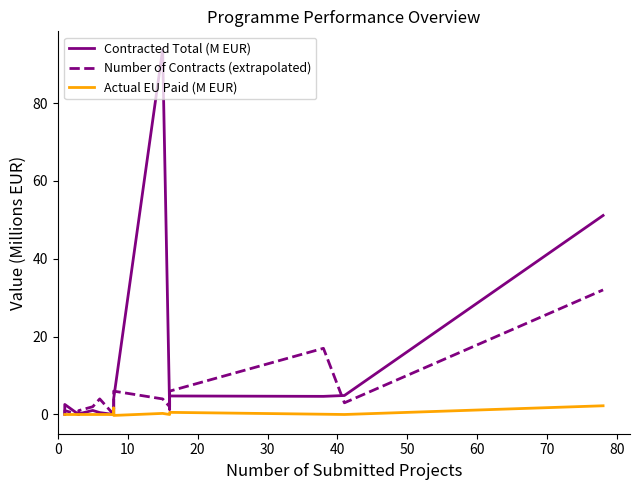

True or false: Number of Contracts (extrapolated) and Contracted Total (M EUR) intersect in this chart.

True